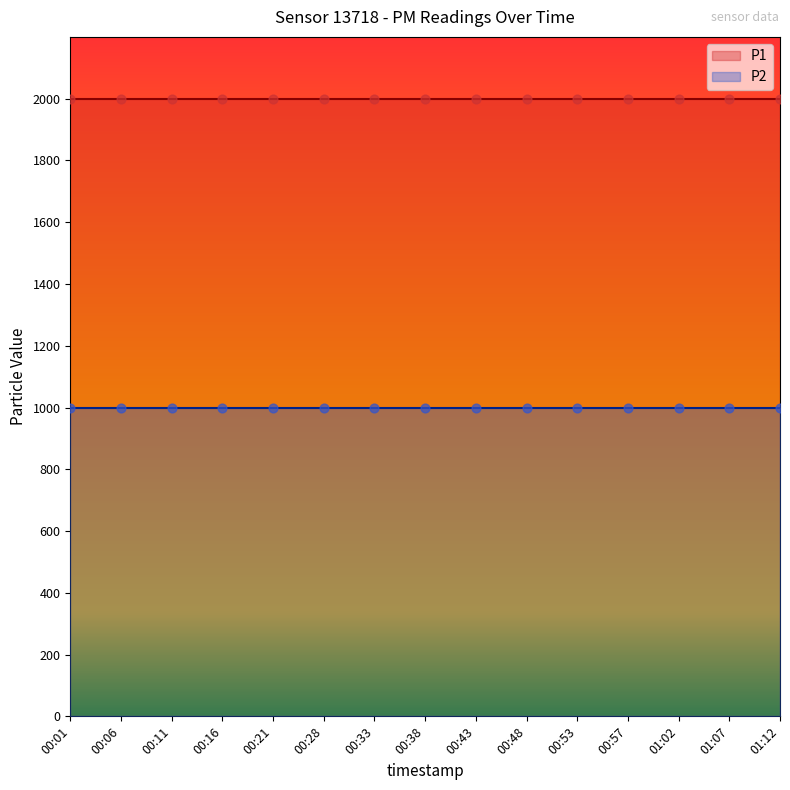

Is the value of P2 at 00:01 greater than the value of P1 at 00:43?

No